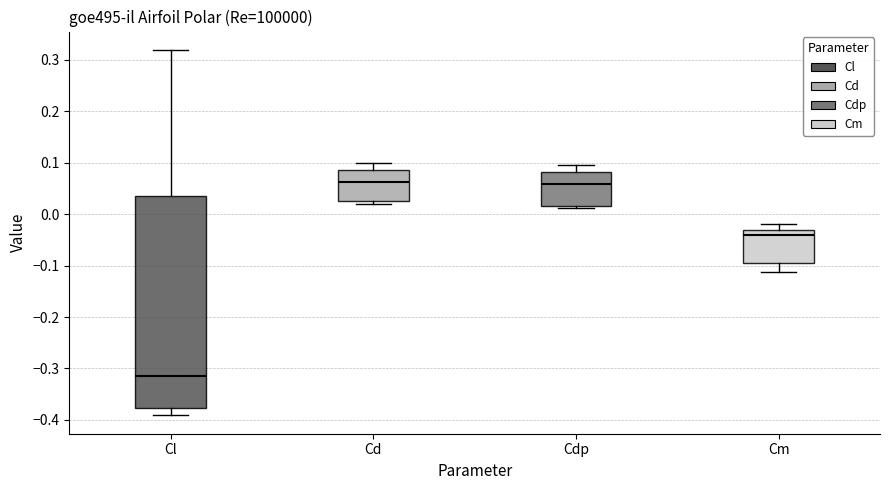

Where does the median line of the box for Cd sit on the y-axis? The values are not printed on the chart, so give them approximately, as read against the axis.

0.06